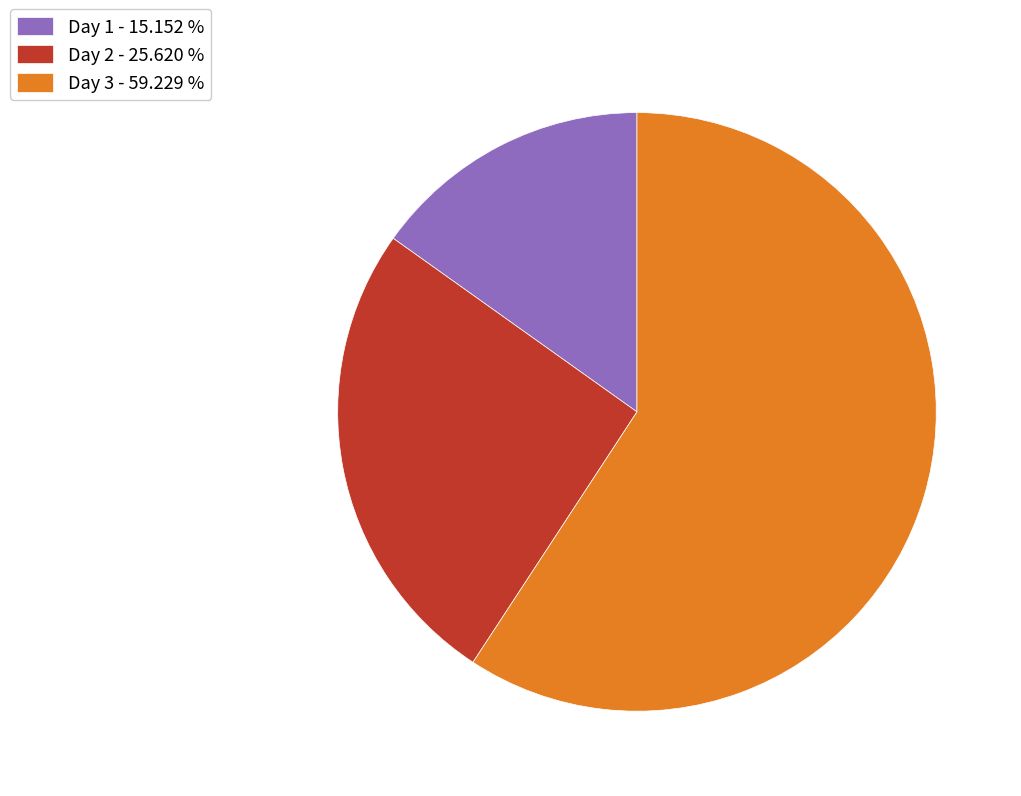

What is the ratio of the value at Day 3 to the value at Day 1?

3.9